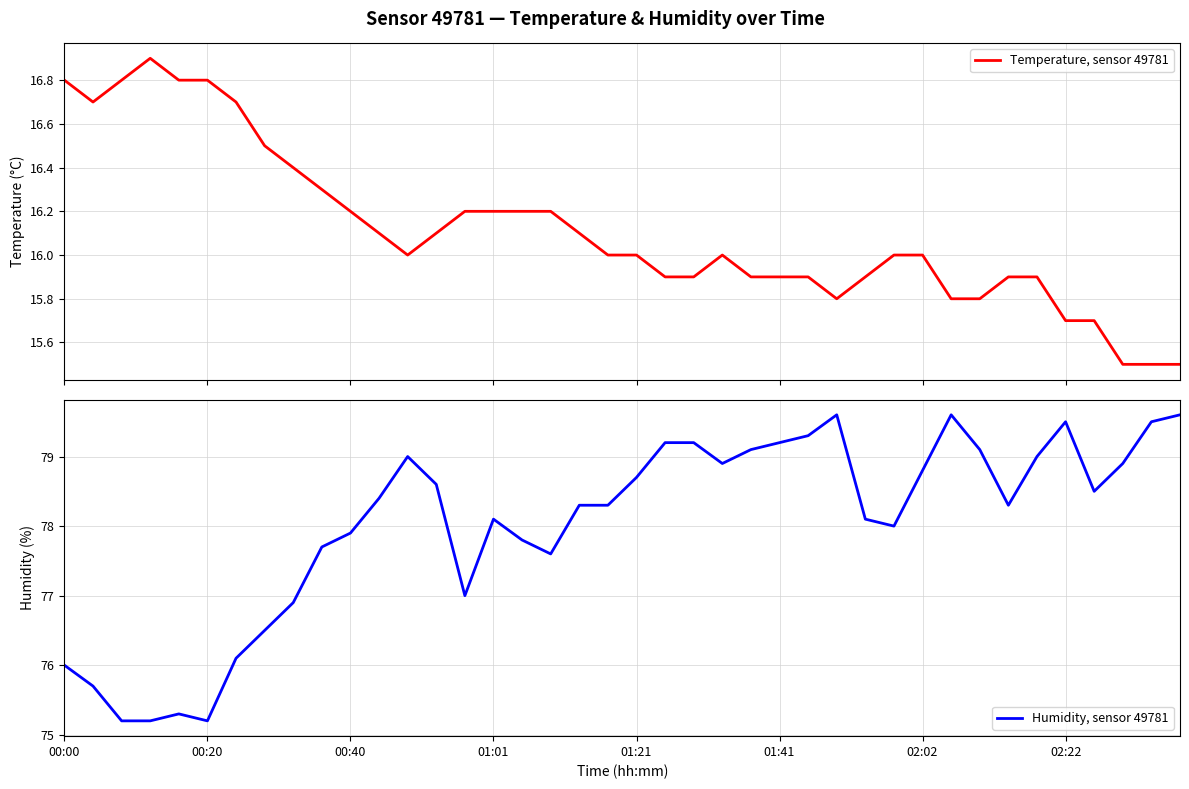

How many series are shown in this chart?

2